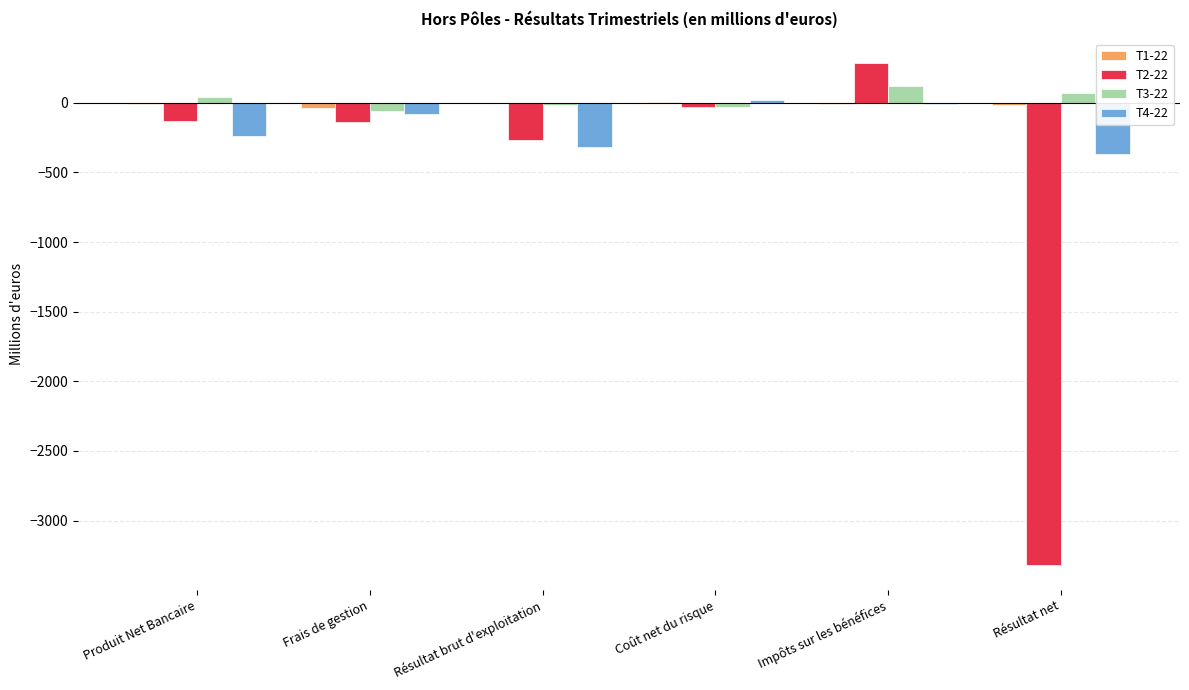

At which label is T2-22 closest to -1517?

Résultat brut d'exploitation